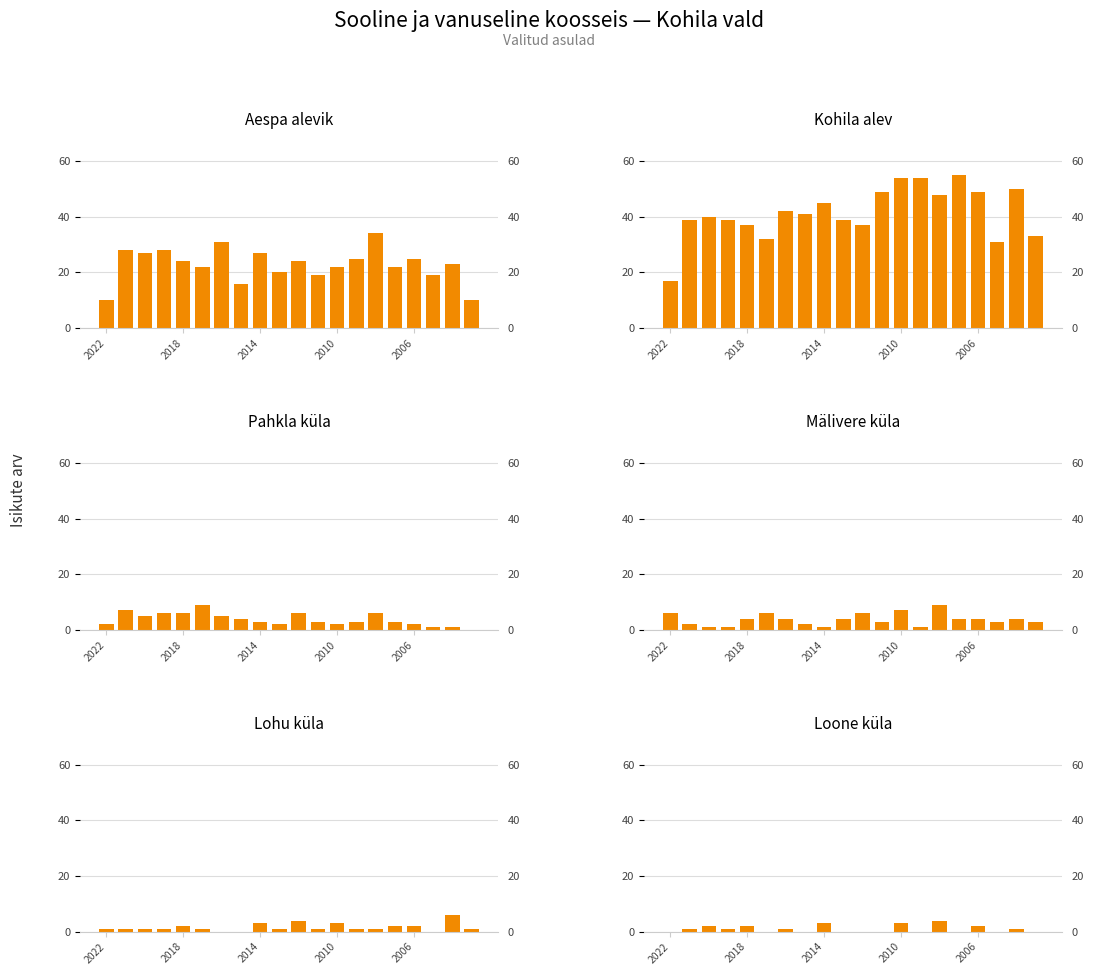

Reading left to right, extract all data points from this chart.

Aespa alevik: 10	28	27	28	24	22	31	16	27	20	24	19	22	25	34	22	25	19	23	10
Kohila alev: 17	39	40	39	37	32	42	41	45	39	37	49	54	54	48	55	49	31	50	33
Pahkla küla: 2	7	5	6	6	9	5	4	3	2	6	3	2	3	6	3	2	1	1	0
Mälivere küla: 6	2	1	1	4	6	4	2	1	4	6	3	7	1	9	4	4	3	4	3
Lohu küla: 1	1	1	1	2	1	0	0	3	1	4	1	3	1	1	2	2	0	6	1
Loone küla: 0	1	2	1	2	0	1	0	3	0	0	0	3	0	4	0	2	0	1	0